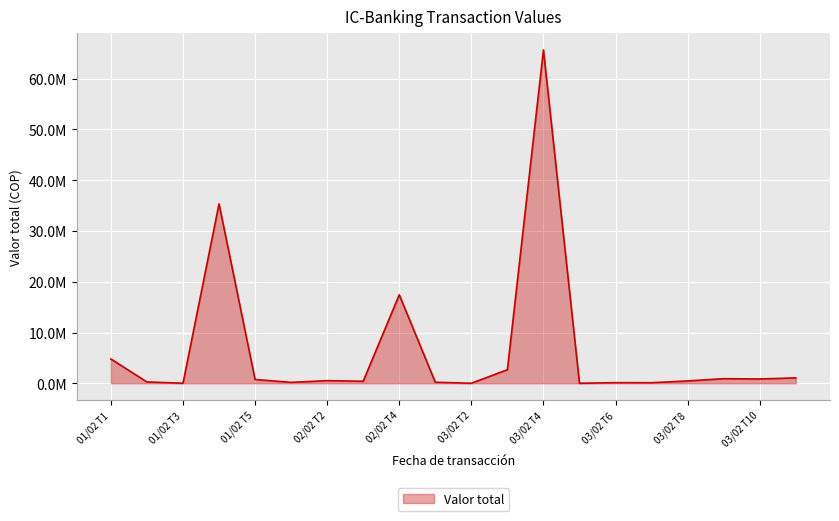

Does the chart display data point markers on the line(s)?

No